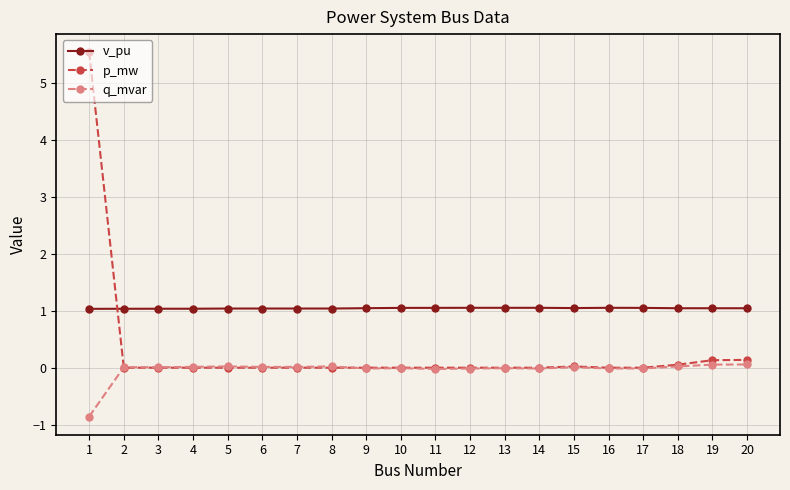

Rank the series by their average value, from lowest to highest.

q_mvar, p_mw, v_pu